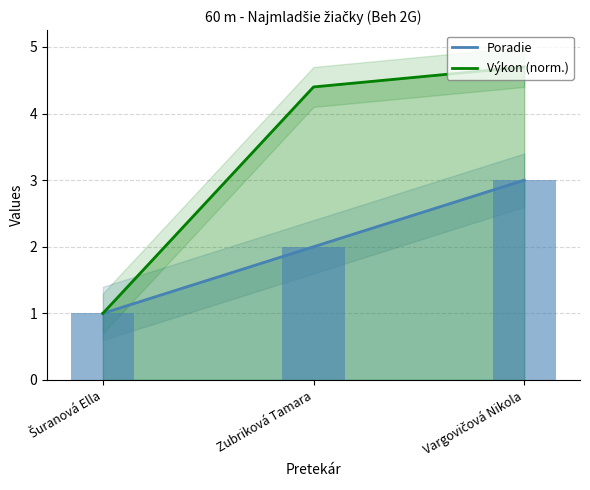

The value of Poradie at Zubriková Tamara is 3.0. True or false?

False